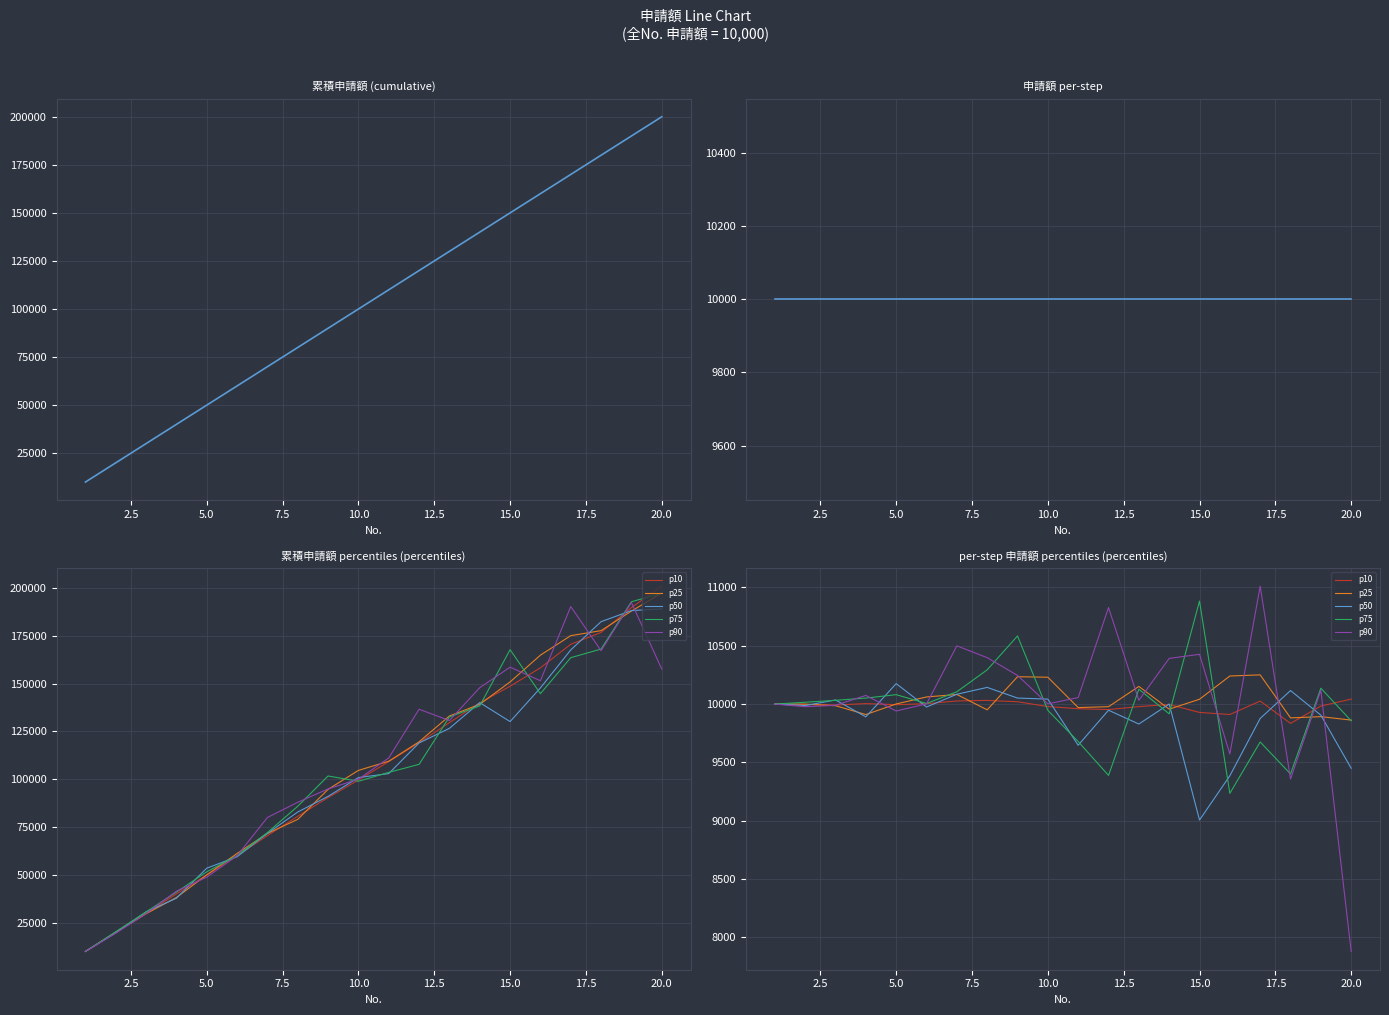

How many times do p75 and p90 cross each other?

10